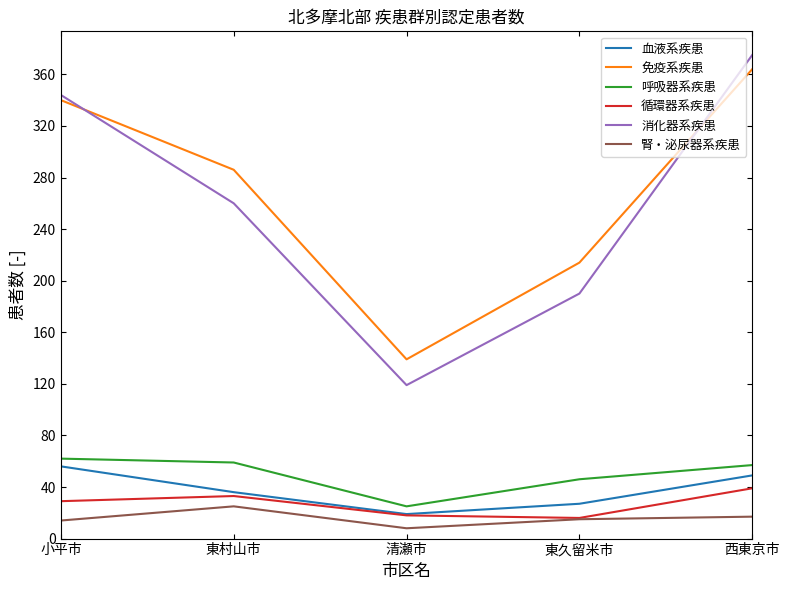

Count the 消化器系疾患 values in the range 190 to 344.

3